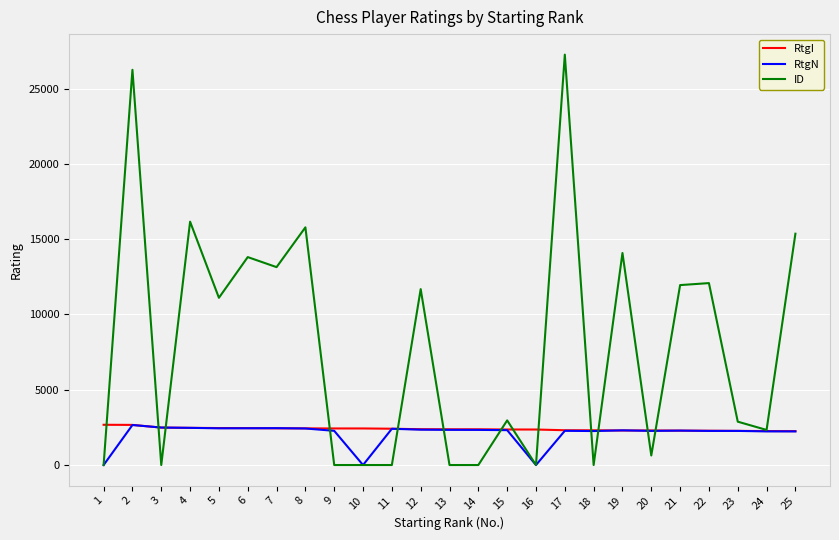

Is the value of ID at 7 greater than the value of RtgI at 13?

Yes